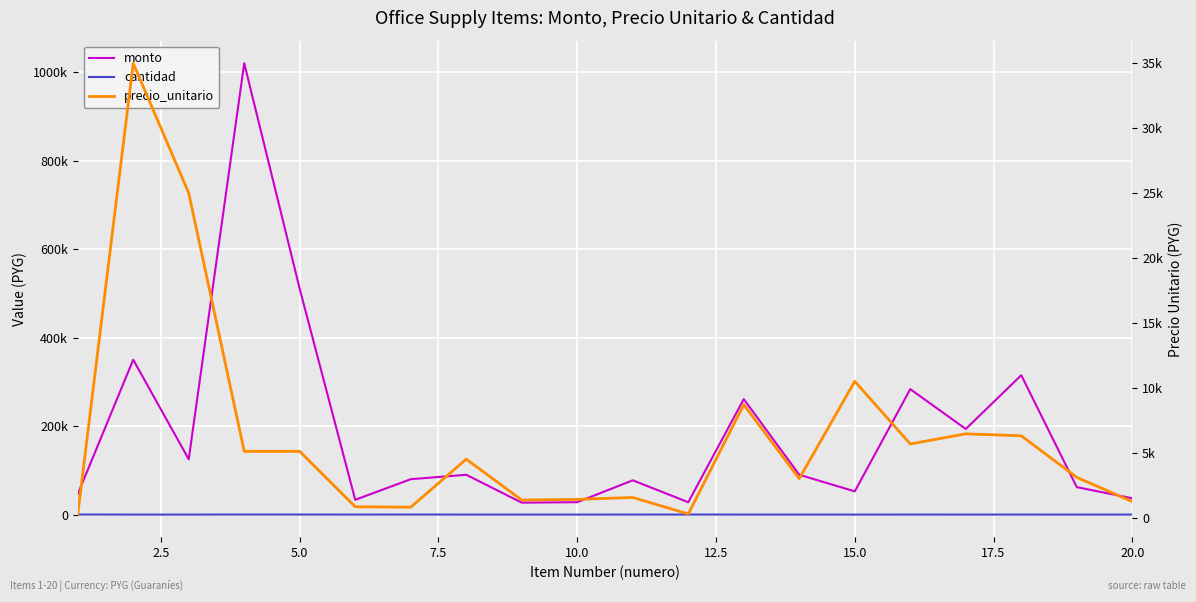

How many values in the precio_unitario series exceed 4500?

9